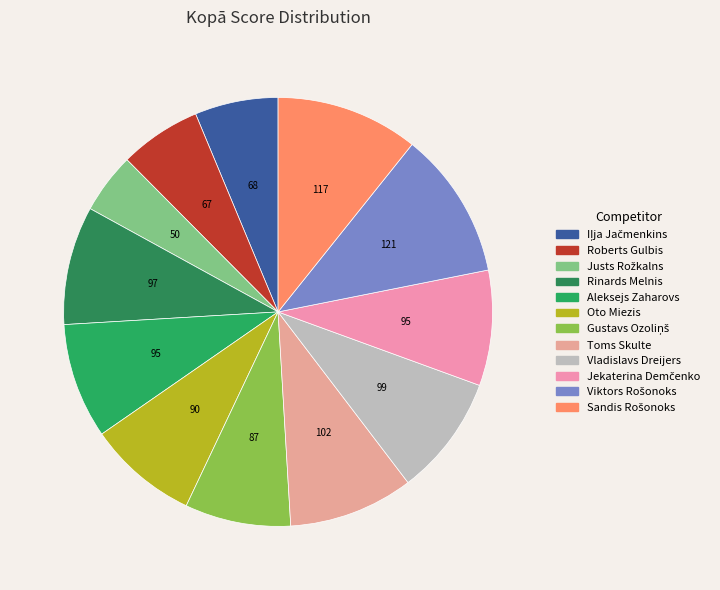

How many slices are in this pie chart?

12